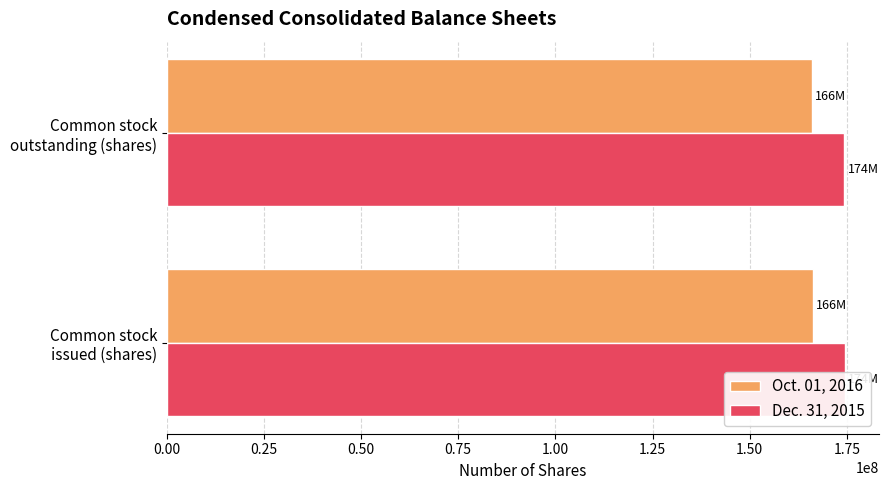

What is the difference between the maximum and minimum values in the Dec. 31, 2015 series?

200000